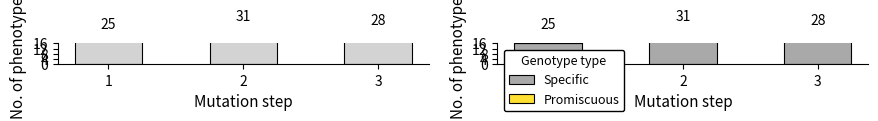

Does the chart contain any negative values?

No